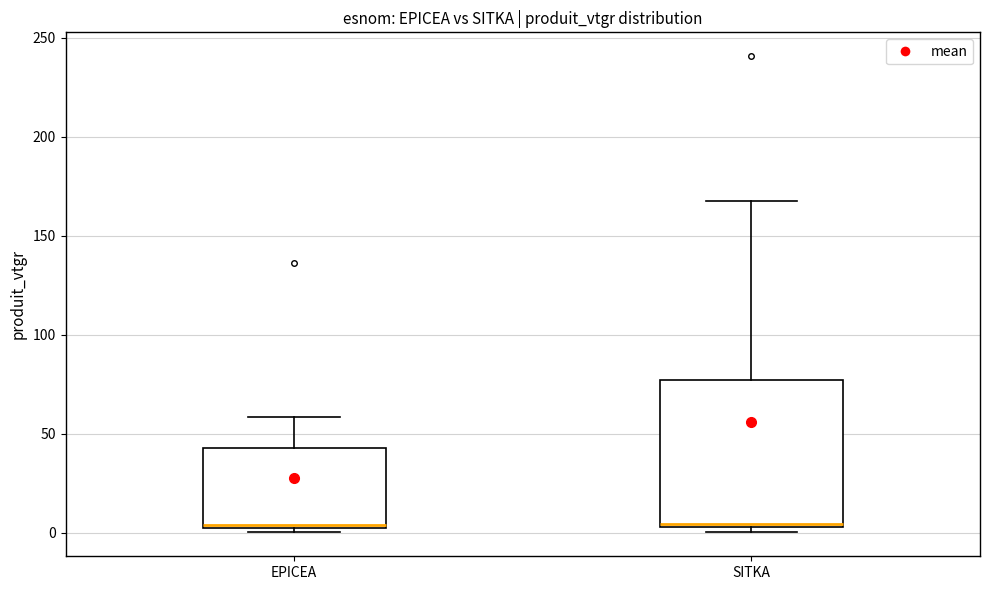

Reading left to right, read every box against the y-axis: the position of its median line, the range the box covers, and the ends of its whiskers. The values are not printed on the chart, so give them approximately, as read against the axis.

EPICEA: median 5, box 0 to 45, whiskers 0 (just below the box's lower edge) to 60
SITKA: median 5 (just above the box's lower edge), box 5 to 75, whiskers 0 to 170